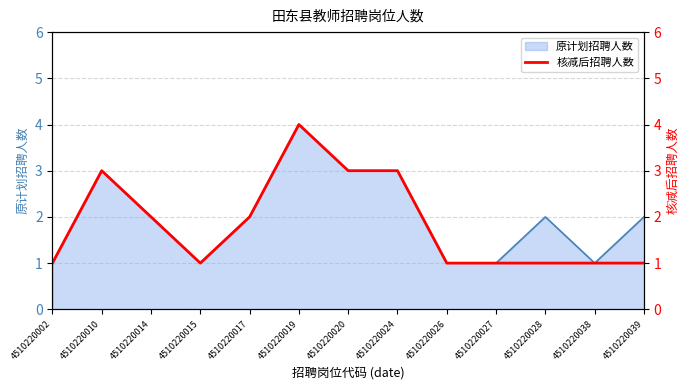

List the labels in order of value, smallest first.

4510220002, 4510220015, 4510220026, 4510220027, 4510220028, 4510220038, 4510220039, 4510220014, 4510220017, 4510220010, 4510220020, 4510220024, 4510220019